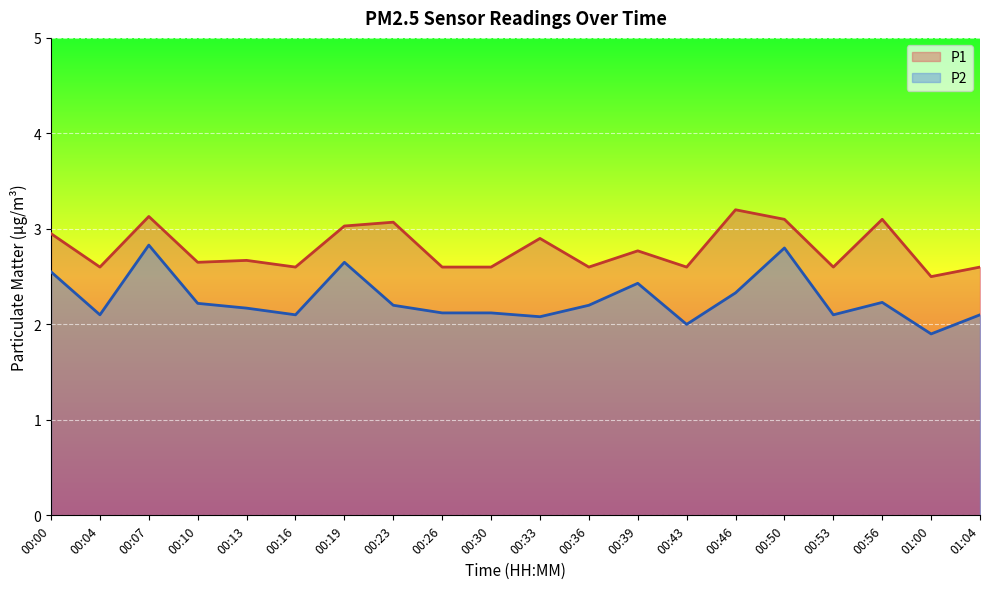

Between 00:26 and 00:50, which series saw the biggest shift?

P2